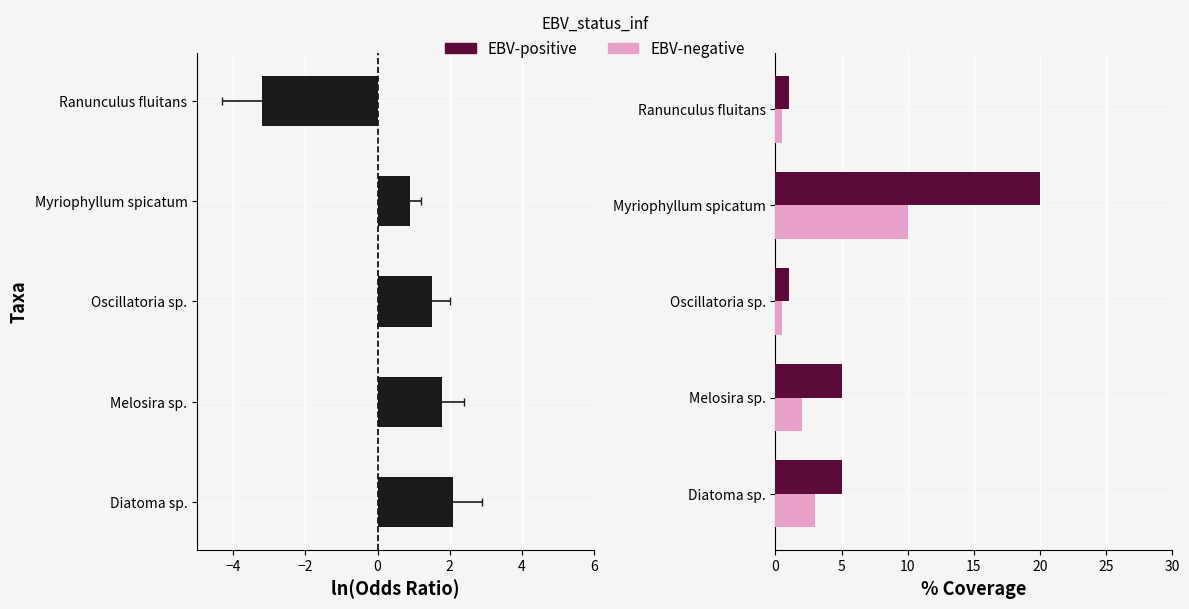

Reading left to right, list all the values displayed in this chart.

ln(Odds Ratio): 2.1	1.8	1.5	0.9	-3.2
EBV-positive: 5.0	5.0	1.0	20.0	1.0
EBV-negative: 3.0	2.0	0.5	10.0	0.5